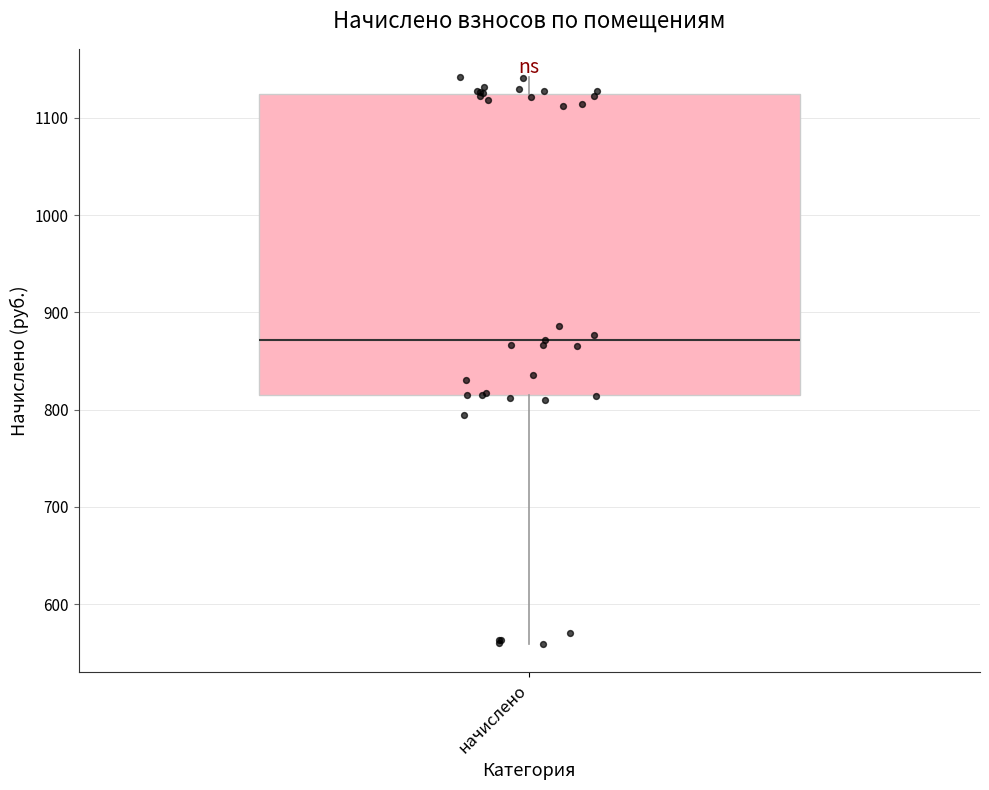

Read this box plot against the y-axis: the position of the median line, the range covered by the box, and the ends of both whiskers. The values are not printed on the chart, so give them approximately, as read against the axis.

median 870, box 810 to 1120, whiskers 560 to 1140